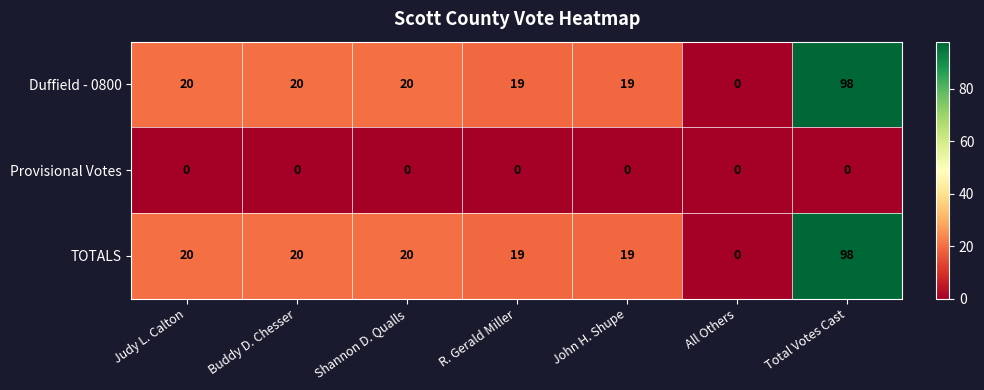

At how many categories does at least one series exceed 18?

6